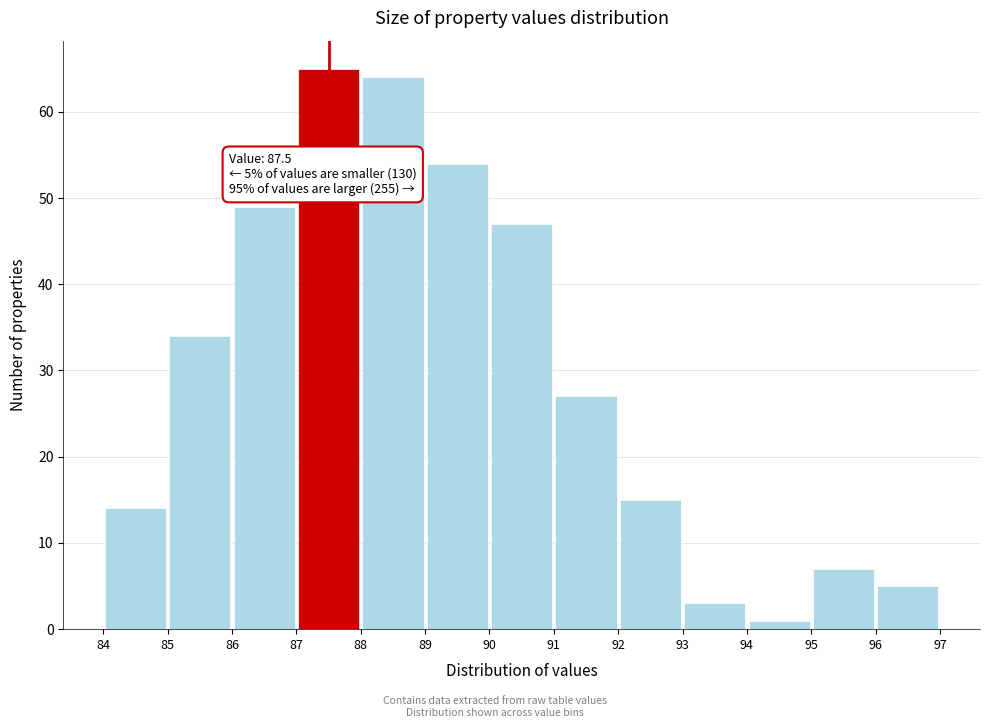

Which range on the x-axis has the tallest bar?

87 to 88